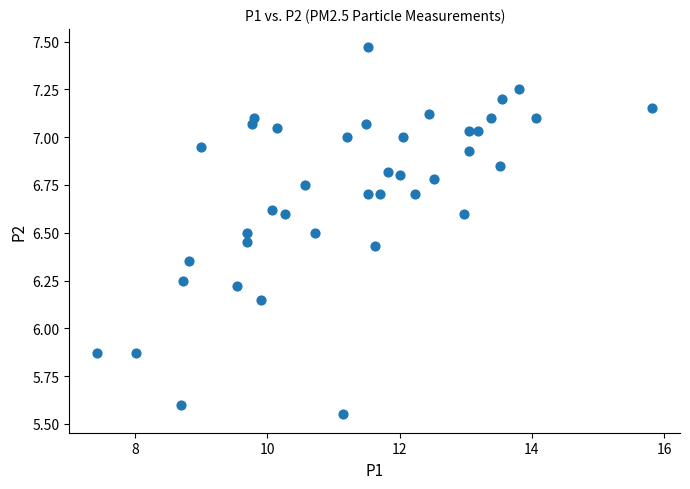

What is the range of X values (max minus min)?

8.4